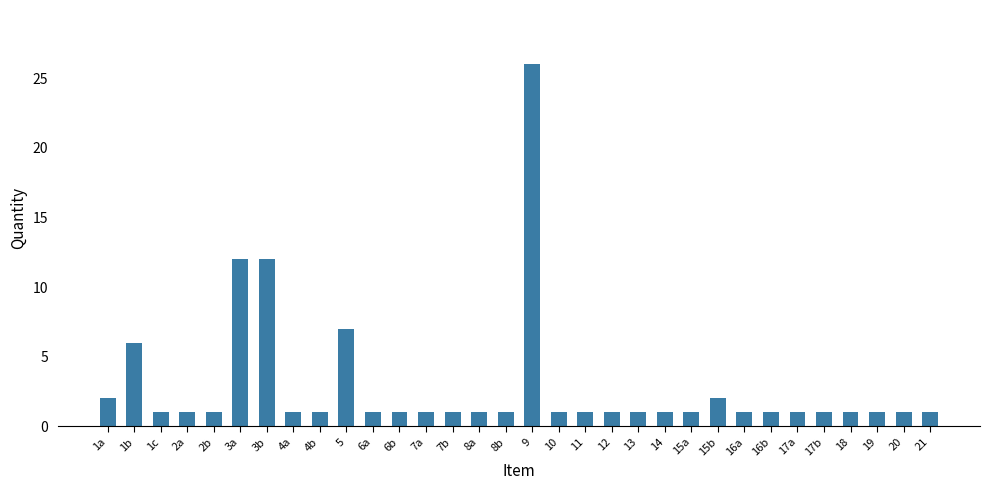

How many series are shown in this chart?

1